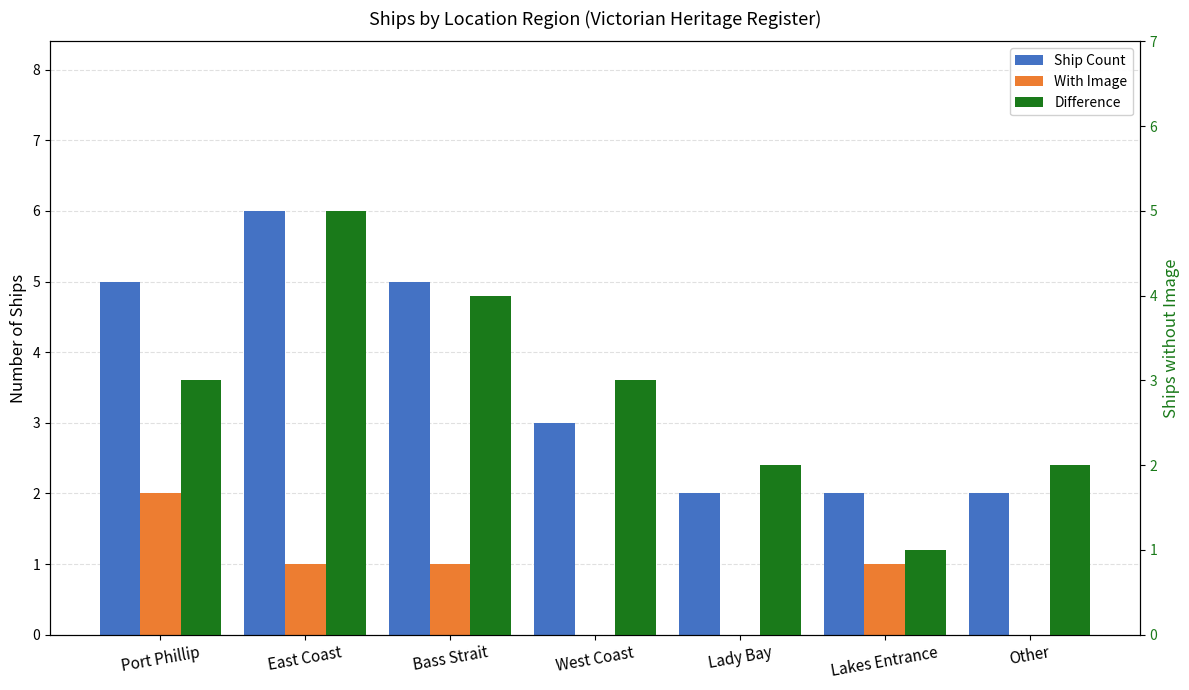

Where does the With Image series first go above 1?

Port Phillip